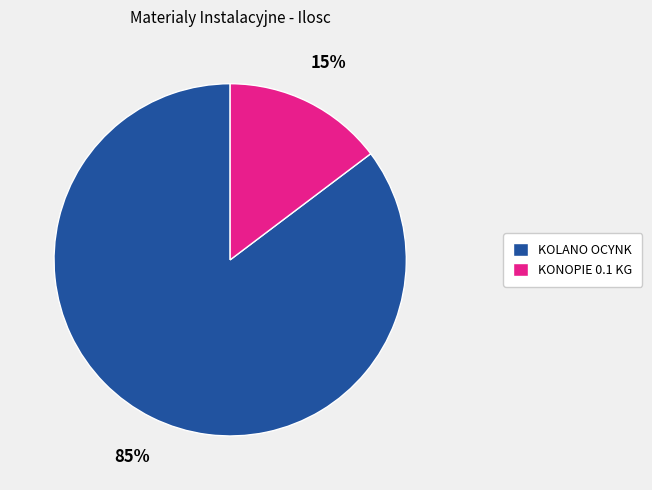

What percentage is the KOLANO OCYNK slice, to the nearest percent?

85%